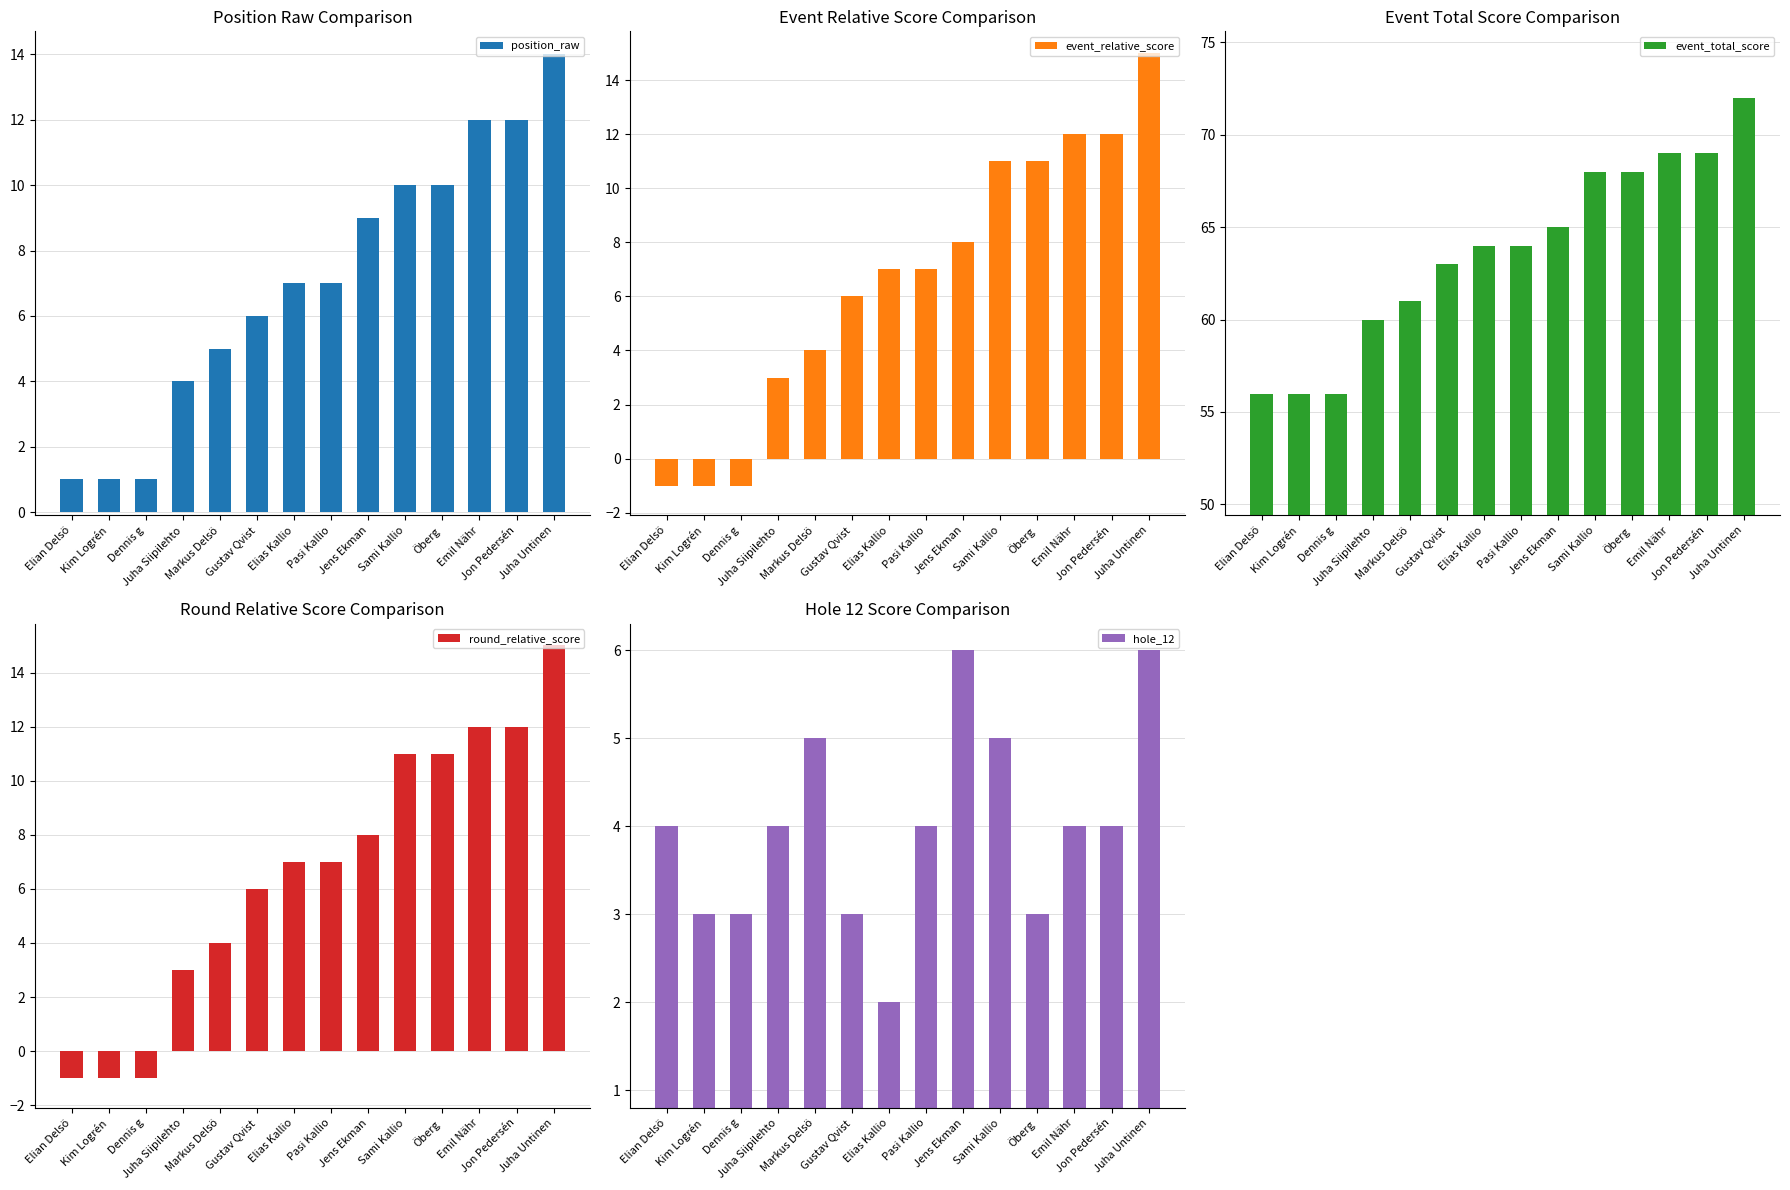

At which label is round_relative_score closest to 7?

Elias Kallio